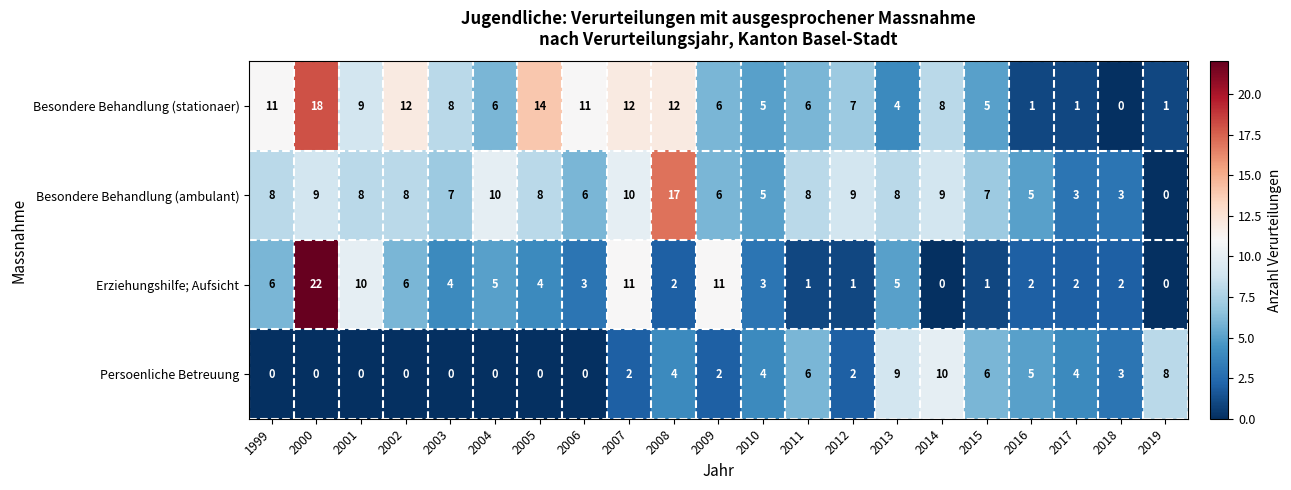

What is the spread (max minus min) of values at 2002?

12